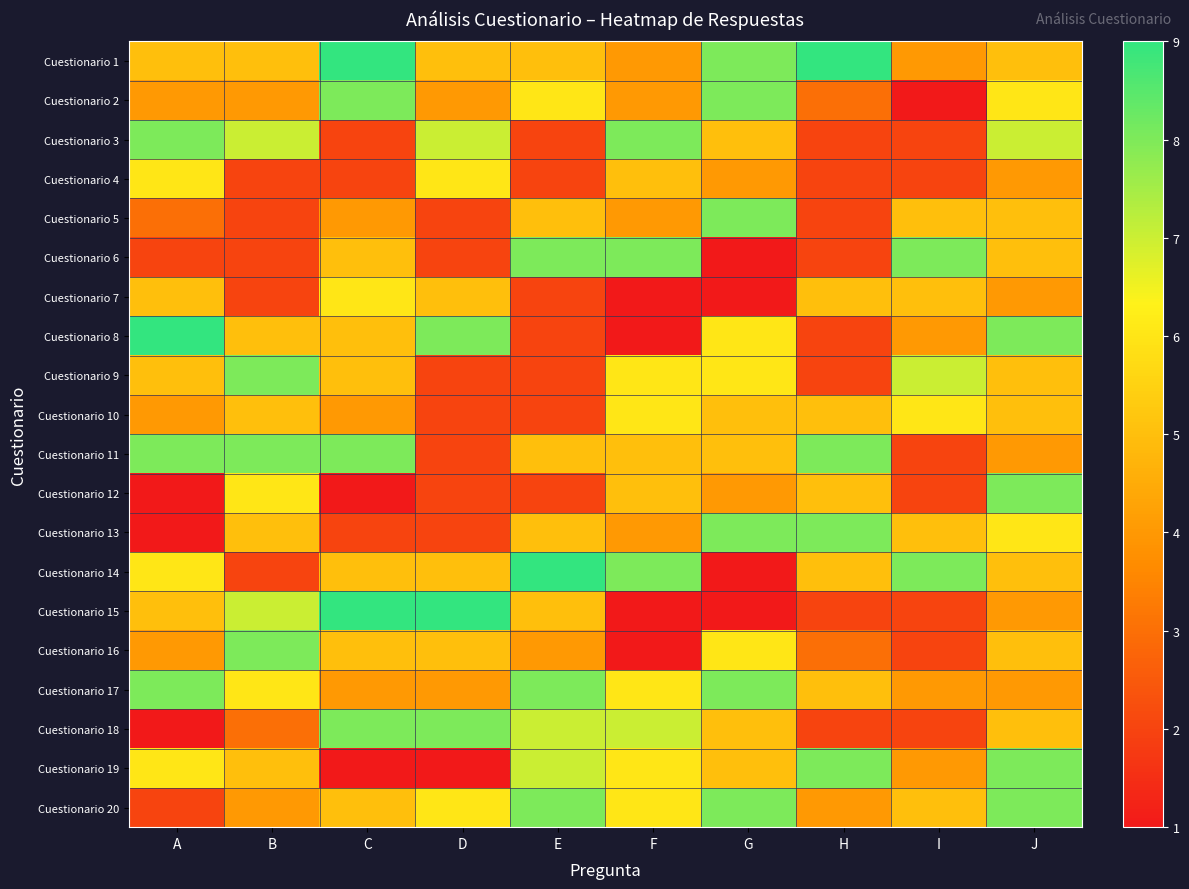

Reading left to right, transcribe all the data shown in this chart.

Cuestionario 1: A=5	B=5	C=9	D=5	E=5	F=4	G=8	H=9	I=4	J=5
Cuestionario 2: A=4	B=4	C=8	D=4	E=6	F=4	G=8	H=3	I=1	J=6
Cuestionario 3: A=8	B=7	C=2	D=7	E=2	F=8	G=5	H=2	I=2	J=7
Cuestionario 4: A=6	B=2	C=2	D=6	E=2	F=5	G=4	H=2	I=2	J=4
Cuestionario 5: A=3	B=2	C=4	D=2	E=5	F=4	G=8	H=2	I=5	J=5
Cuestionario 6: A=2	B=2	C=5	D=2	E=8	F=8	G=1	H=2	I=8	J=5
Cuestionario 7: A=5	B=2	C=6	D=5	E=2	F=1	G=1	H=5	I=5	J=4
Cuestionario 8: A=9	B=5	C=5	D=8	E=2	F=1	G=6	H=2	I=4	J=8
Cuestionario 9: A=5	B=8	C=5	D=2	E=2	F=6	G=6	H=2	I=7	J=5
Cuestionario 10: A=4	B=5	C=4	D=2	E=2	F=6	G=5	H=5	I=6	J=5
Cuestionario 11: A=8	B=8	C=8	D=2	E=5	F=5	G=5	H=8	I=2	J=4
Cuestionario 12: A=1	B=6	C=1	D=2	E=2	F=5	G=4	H=5	I=2	J=8
Cuestionario 13: A=1	B=5	C=2	D=2	E=5	F=4	G=8	H=8	I=5	J=6
Cuestionario 14: A=6	B=2	C=5	D=5	E=9	F=8	G=1	H=5	I=8	J=5
Cuestionario 15: A=5	B=7	C=9	D=9	E=5	F=1	G=1	H=2	I=2	J=4
Cuestionario 16: A=4	B=8	C=5	D=5	E=4	F=1	G=6	H=3	I=2	J=5
Cuestionario 17: A=8	B=6	C=4	D=4	E=8	F=6	G=8	H=5	I=4	J=4
Cuestionario 18: A=1	B=3	C=8	D=8	E=7	F=7	G=5	H=2	I=2	J=5
Cuestionario 19: A=6	B=5	C=1	D=1	E=7	F=6	G=5	H=8	I=4	J=8
Cuestionario 20: A=2	B=4	C=5	D=6	E=8	F=6	G=8	H=4	I=5	J=8